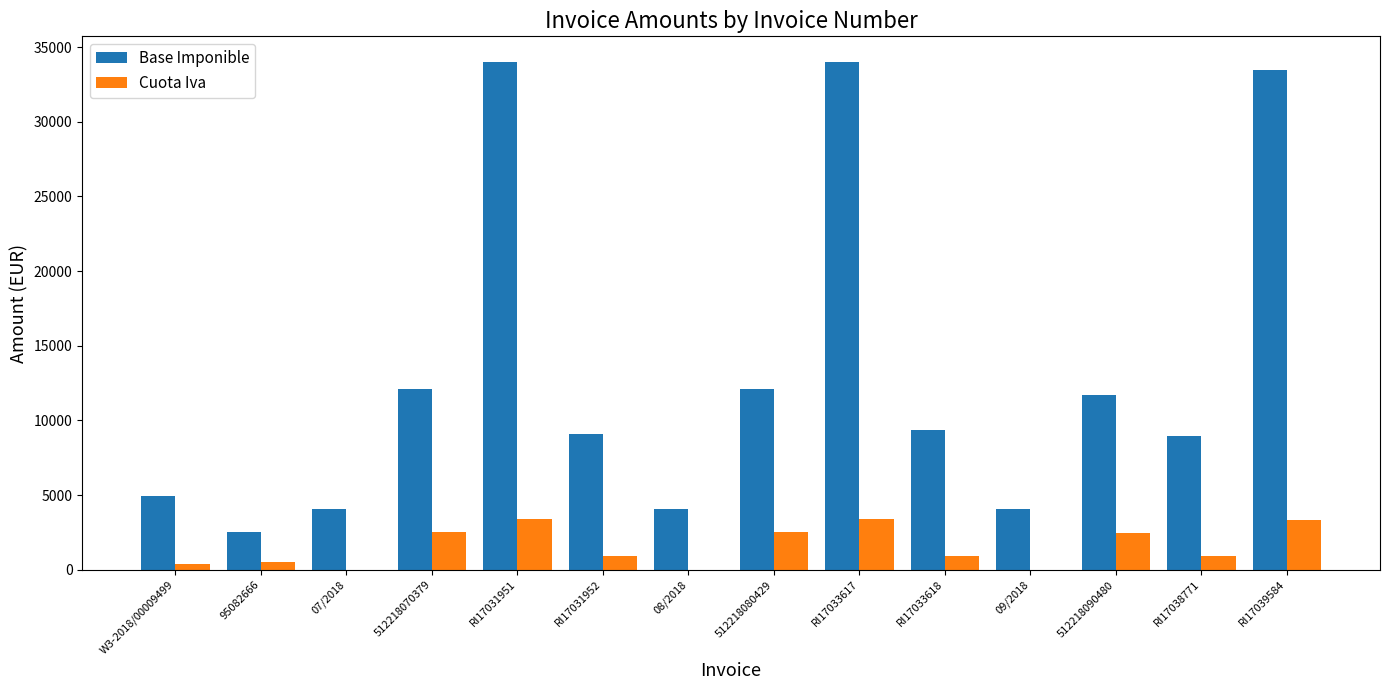

Is it true that Base Imponible equals 2508.1 at 95082666?

True